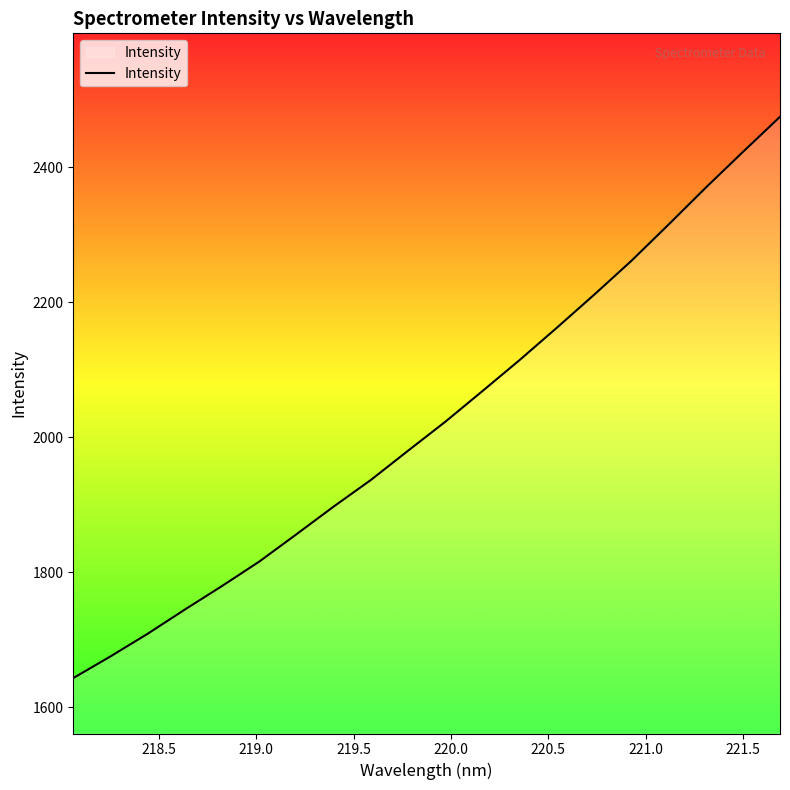

What is the difference between the maximum and second lowest values?

799.8